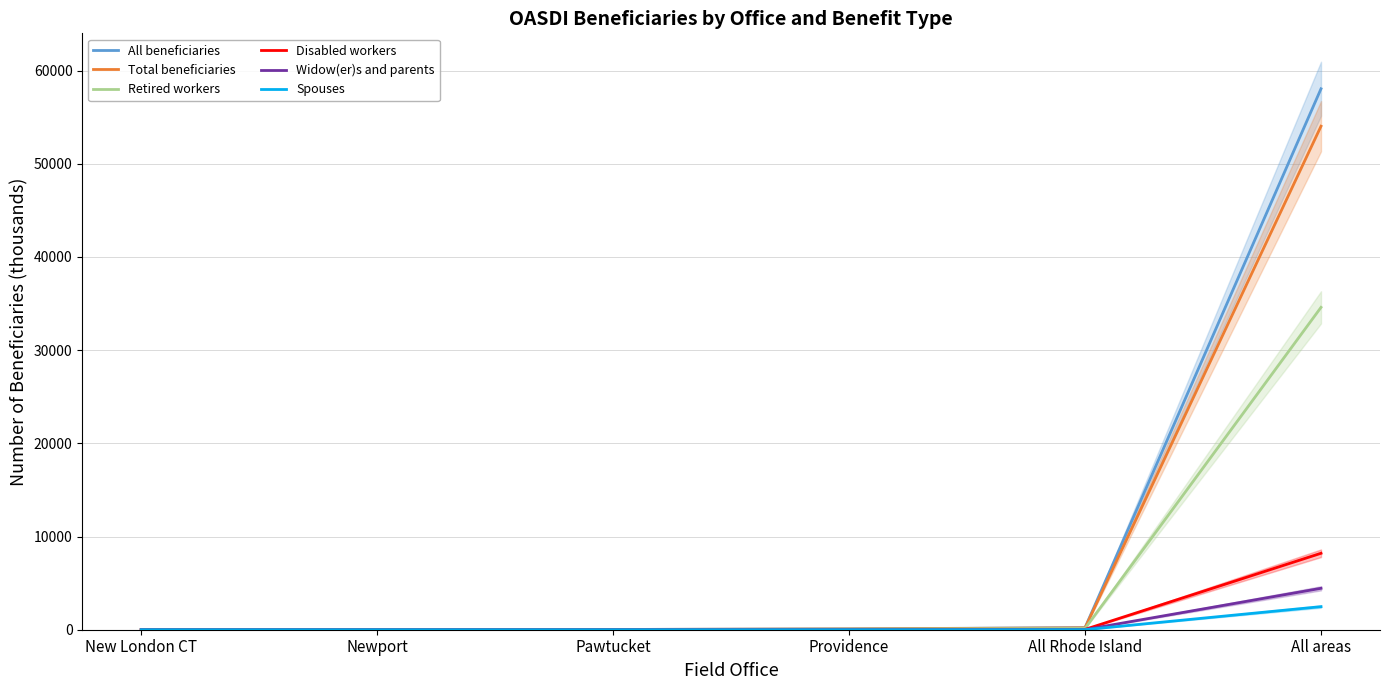

Reading right to left, list all the values displayed in this chart.

All beneficiaries: All areas=58048.3	All Rhode Island=221.8	Providence=87.5	Pawtucket=27.5	Newport=19.2	New London CT=10.5
Total beneficiaries: All areas=54032.0	All Rhode Island=203.7	Providence=82.2	Pawtucket=26.7	Newport=17.2	New London CT=8.9
Retired workers: All areas=34593.1	All Rhode Island=135.2	Providence=53.7	Pawtucket=17.3	Newport=12.3	New London CT=6.2
Disabled workers: All areas=8204.0	All Rhode Island=34.4	Providence=14.6	Pawtucket=5.1	Newport=2.0	New London CT=1.2
Widow(er)s and parents: All areas=4445.5	All Rhode Island=13.2	Providence=5.3	Pawtucket=1.5	Newport=1.3	New London CT=0.6
Spouses: All areas=2476.8	All Rhode Island=5.4	Providence=2.1	Pawtucket=0.6	Newport=0.7	New London CT=0.3